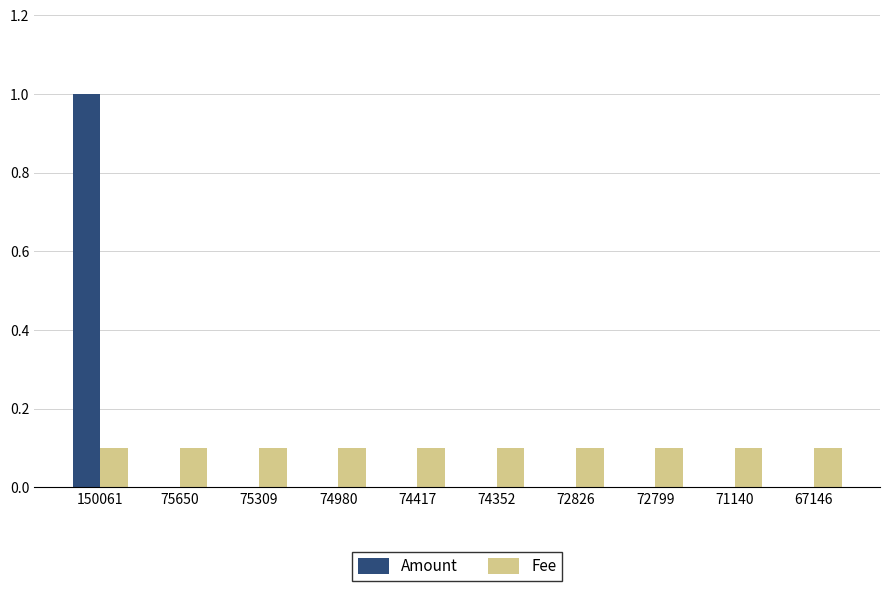

At which category is the sum across all series the highest?

150061